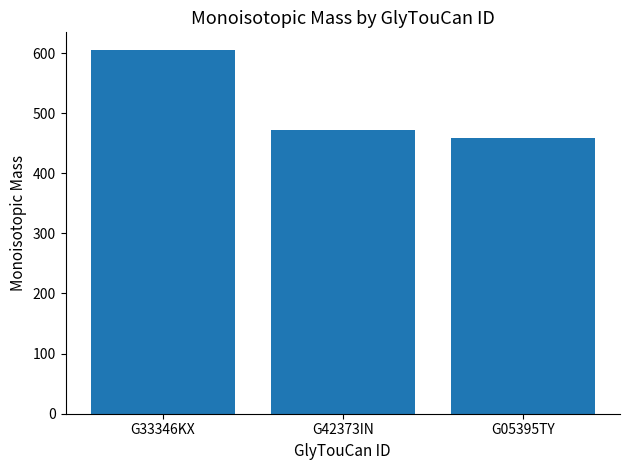

List the labels in order of value, smallest first.

G05395TY, G42373IN, G33346KX